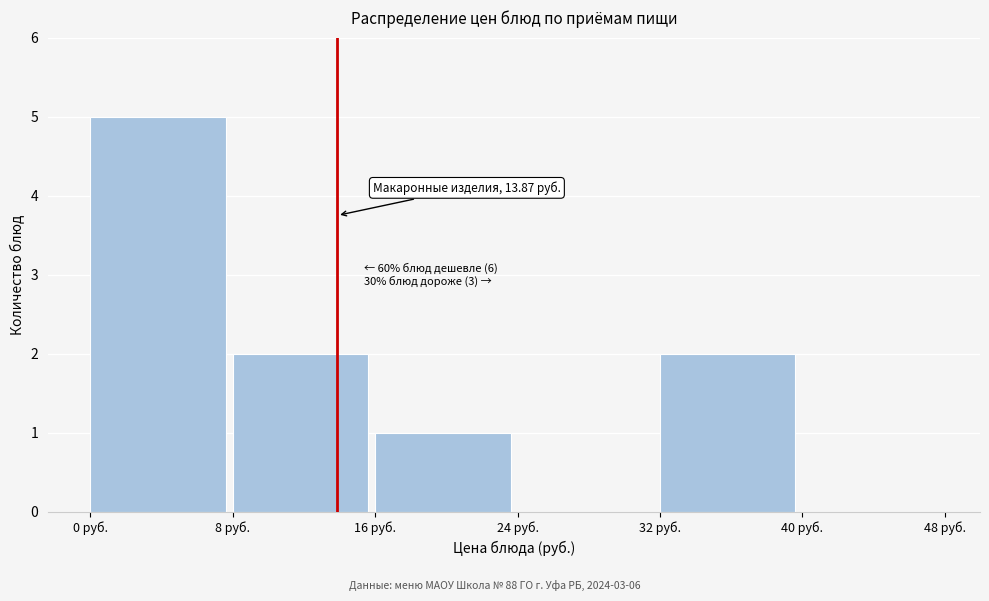

Which range on the x-axis has the tallest bar?

0 to 8